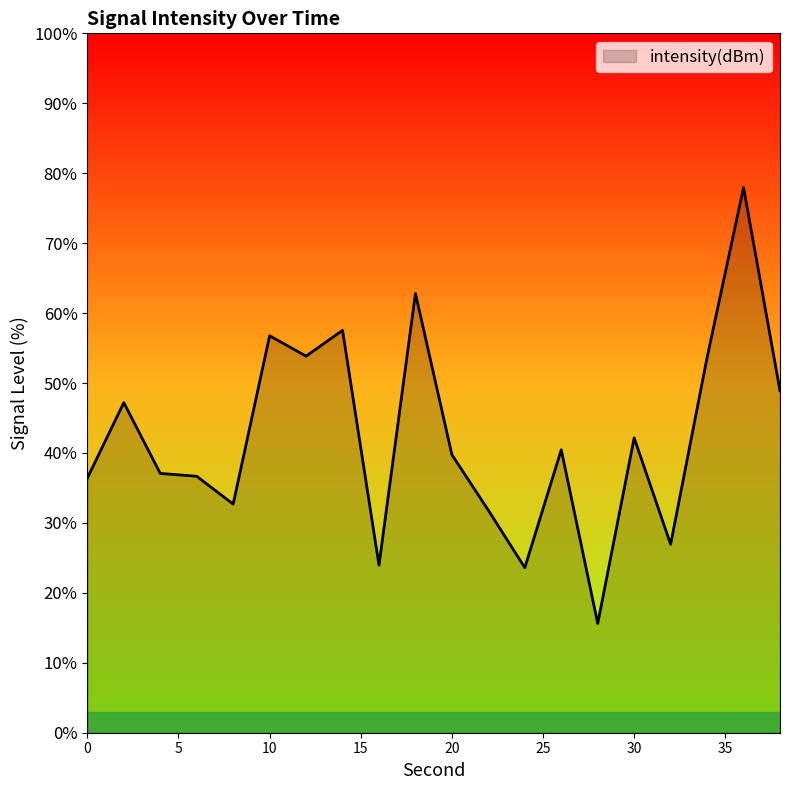

What is the difference between the maximum and minimum values?

62.3